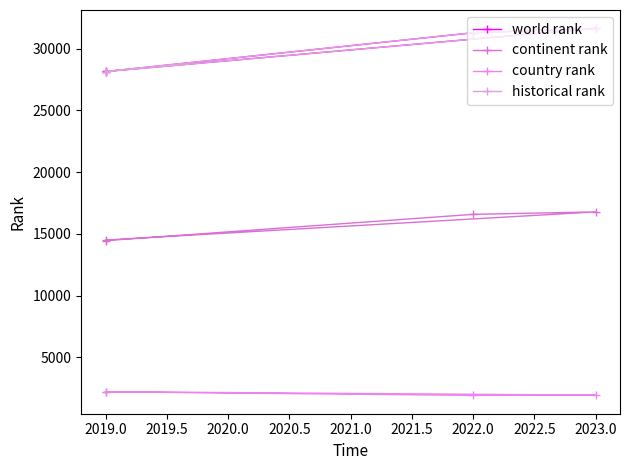

Does the chart display data point markers on the line(s)?

Yes